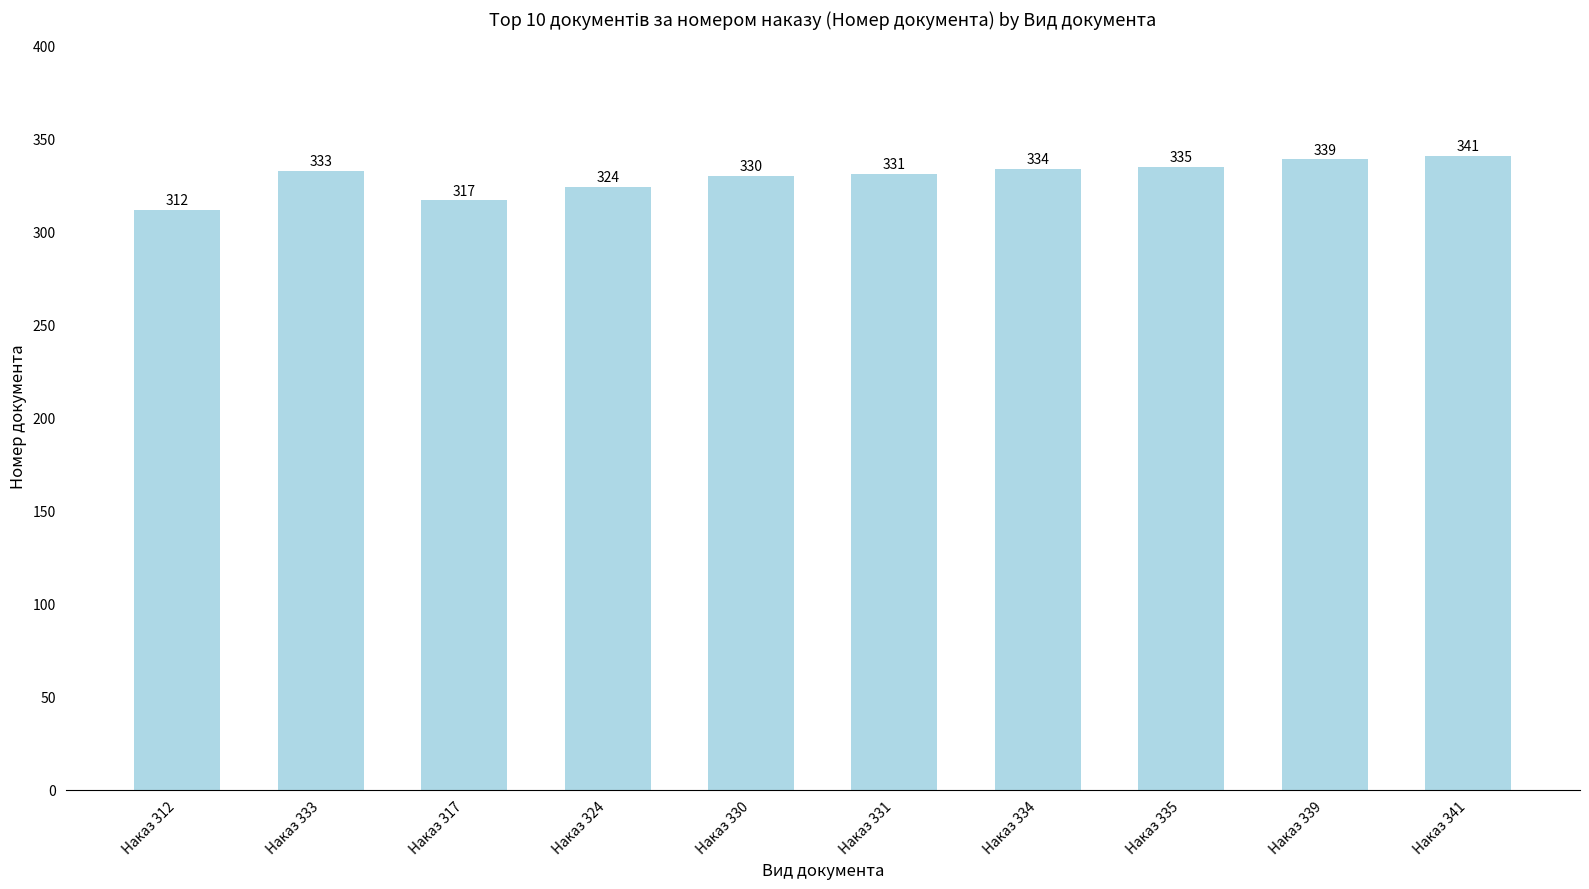

What is the minimum value shown in the chart?

312